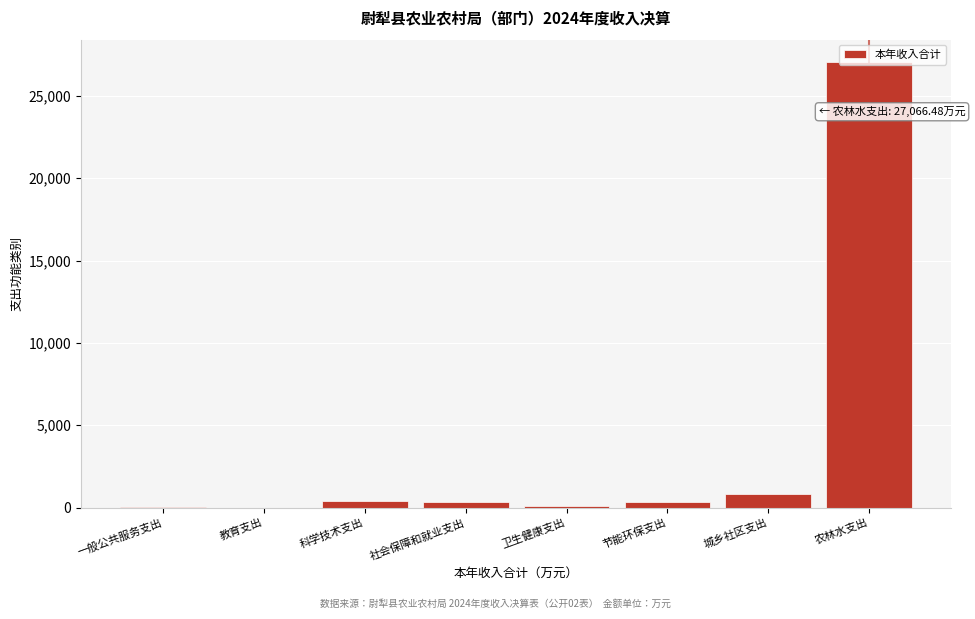

Where is the data nearest to the value 13534?

城乡社区支出